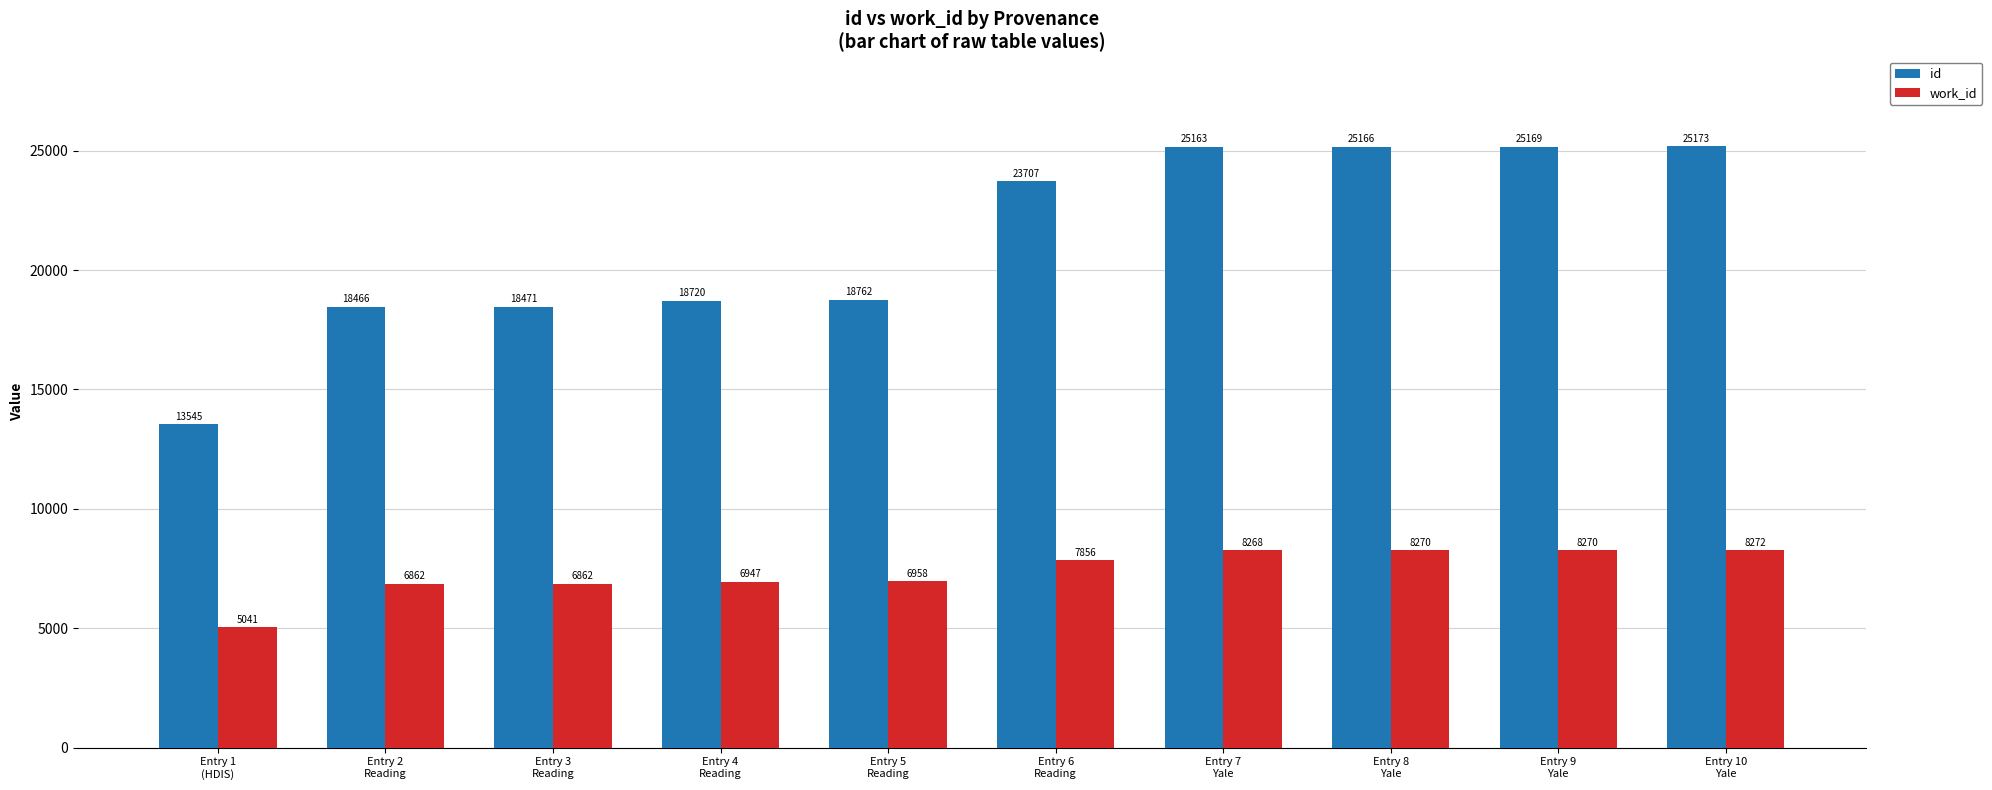

What is the difference between the maximum and minimum values in the id series?

11628